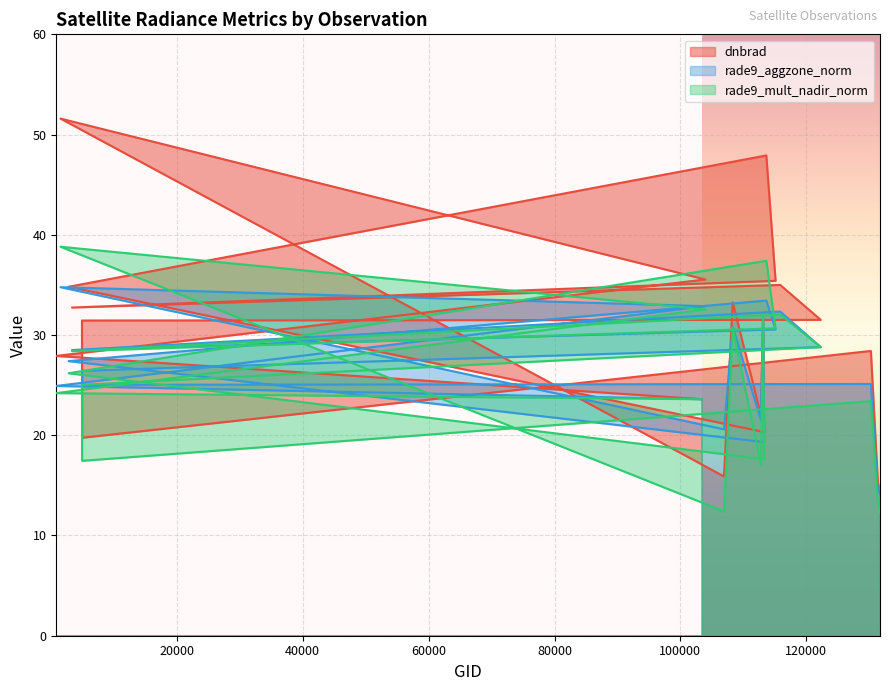

Reading left to right, what are all the values shown in this chart?

dnbrad: 23.6	27.9	35.5	51.6	15.9	33.3	22.0	31.7	20.3	34.8	47.9	35.4	32.7	35.0	31.5	31.4	19.8	28.4	15.4	14.1
rade9_aggzone_norm: 23.6	24.9	32.9	34.8	20.6	30.8	21.5	31.7	19.3	27.4	33.4	30.6	28.5	32.3	28.8	26.4	25.0	25.1	14.4	14.8
rade9_mult_nadir_norm: 23.6	24.2	32.6	38.8	12.4	30.7	17.0	31.7	17.6	26.2	37.4	30.7	28.4	32.1	28.8	25.0	17.4	23.4	13.3	12.2